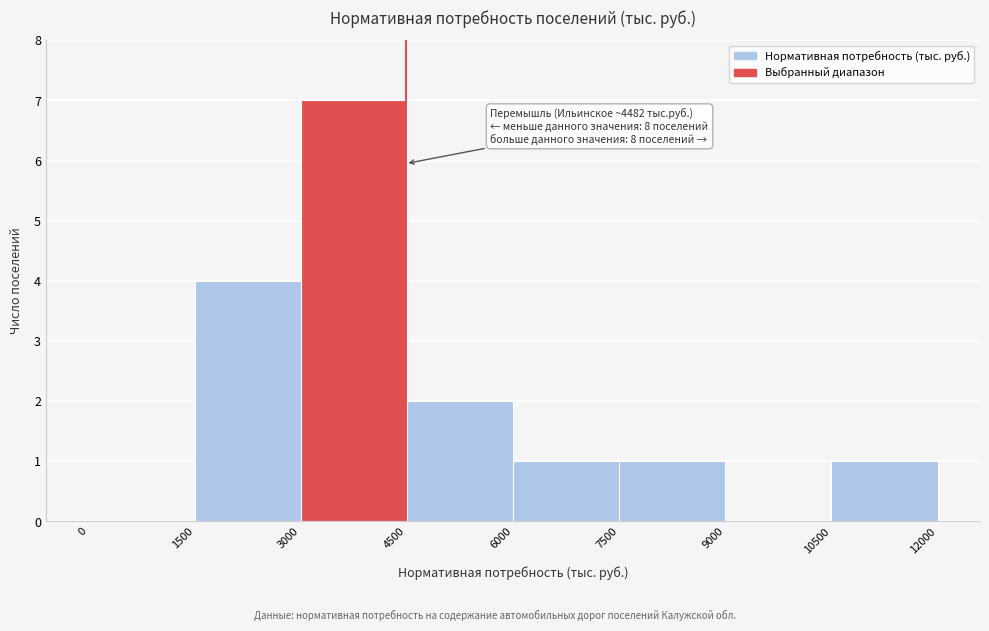

Over which range of the x-axis is the bar tallest?

3000 to 4500